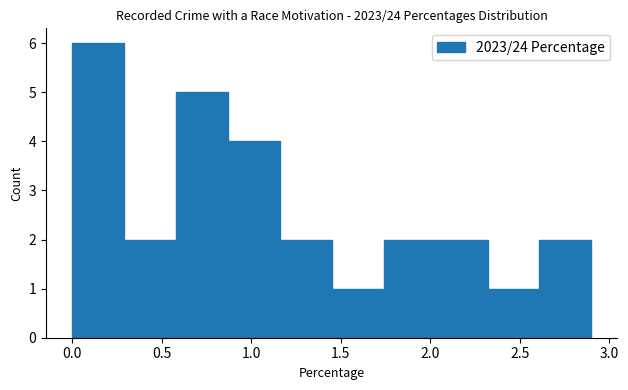

Reading left to right, list every bar in this chart as the range it spans on the x-axis followed by its height. Neither the bar edges nor the heights are printed on the chart, so give them approximately, as read against the axes.

0.00 to 0.29: 6
0.29 to 0.58: 2
0.58 to 0.87: 5
0.87 to 1.16: 4
1.16 to 1.45: 2
1.45 to 1.74: 1
1.74 to 2.03: 2
2.03 to 2.32: 2
2.32 to 2.61: 1
2.61 to 2.90: 2